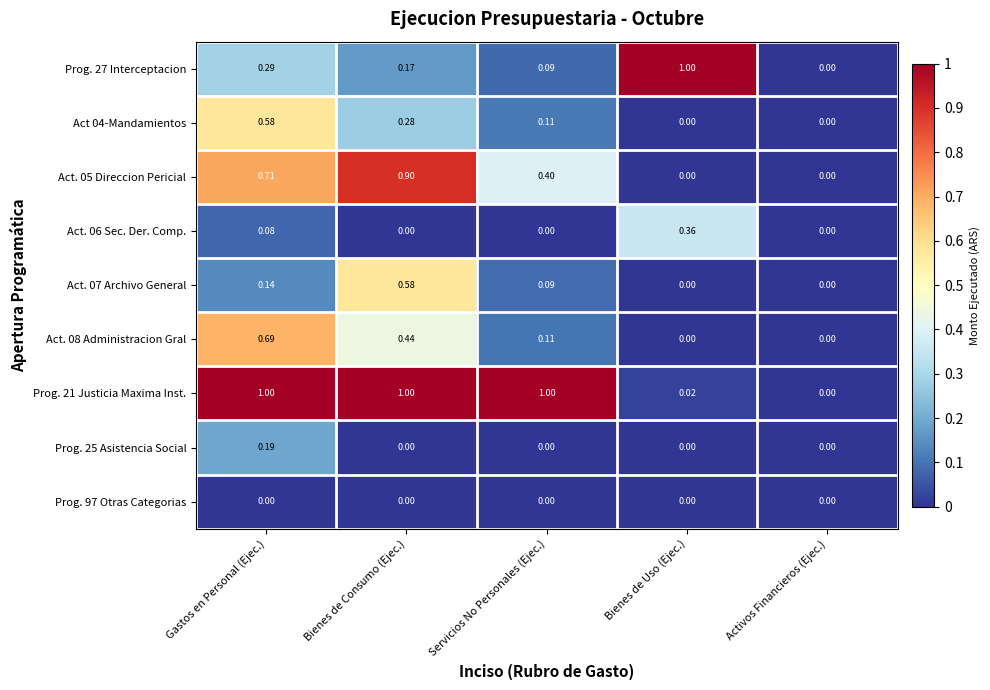

Where is Prog. 27 Interceptacion nearest to the value 0?

Activos Financieros (Ejec.)